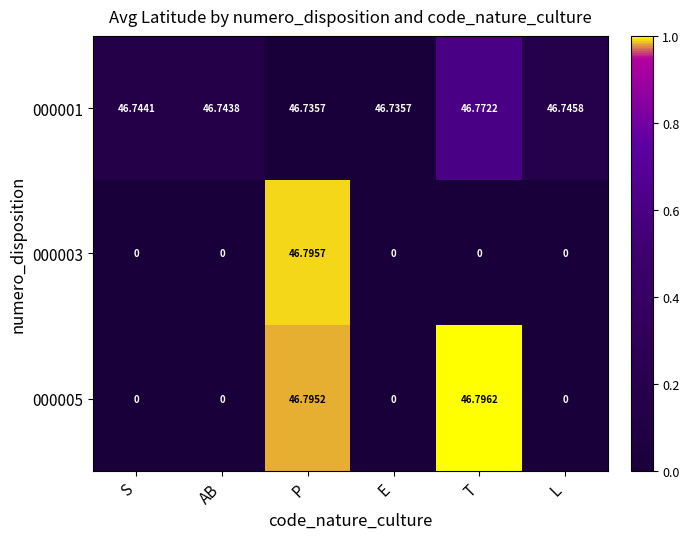

Which category has the highest value in the 000003 series?

P